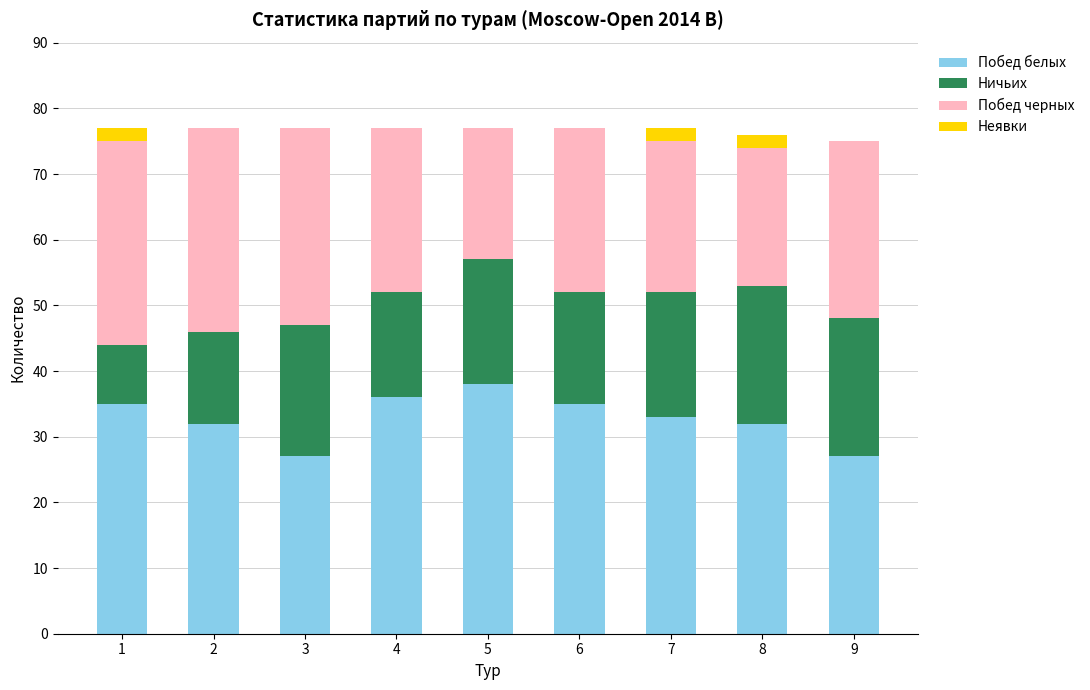

What is the sum of all Побед белых values?

295